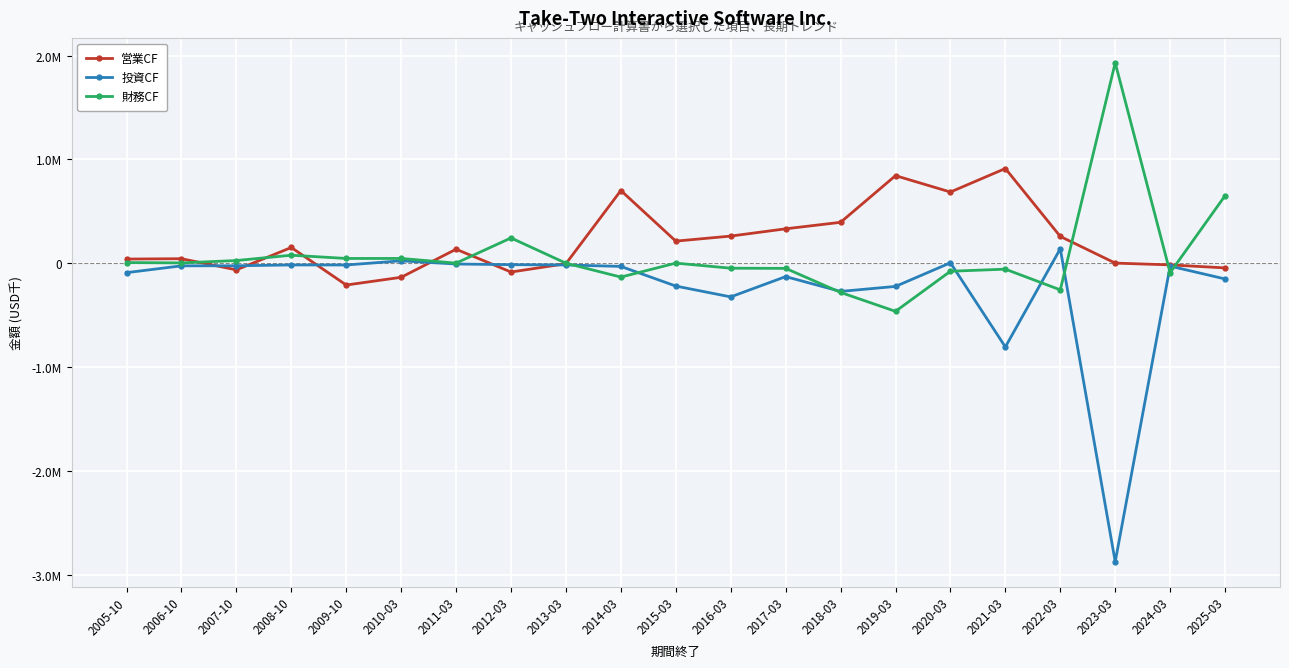

Reading left to right, what are all the values shown in this chart?

営業CF: 2005-10=39980	2006-10=43362	2007-10=-64045	2008-10=151426	2009-10=-210204	2010-03=-135702	2011-03=134798	2012-03=-84964	2013-03=-4567	2014-03=700262	2015-03=212814	2016-03=261305	2017-03=331429	2018-03=393947	2019-03=843515	2020-03=685678	2021-03=912318	2022-03=257984	2023-03=1100	2024-03=-16100	2025-03=-45200
投資CF: 2005-10=-91034	2006-10=-25275	2007-10=-24611	2008-10=-16780	2009-10=-16989	2010-03=23025	2011-03=-7578	2012-03=-14162	2013-03=-16820	2014-03=-30813	2015-03=-220141	2016-03=-324516	2017-03=-129030	2018-03=-271827	2019-03=-223576	2020-03=4049	2021-03=-806724	2022-03=139216	2023-03=-2876300	2024-03=-28200	2025-03=-151500
財務CF: 2005-10=6223	2006-10=2971	2007-10=25694	2008-10=77000	2009-10=45788	2010-03=45784	2011-03=734	2012-03=243364	2013-03=0	2014-03=-133684	2015-03=928	2016-03=-48047	2017-03=-49772	2018-03=-281467	2019-03=-463685	2020-03=-77453	2021-03=-57338	2022-03=-256813	2023-03=1930300	2024-03=-91400	2025-03=650500